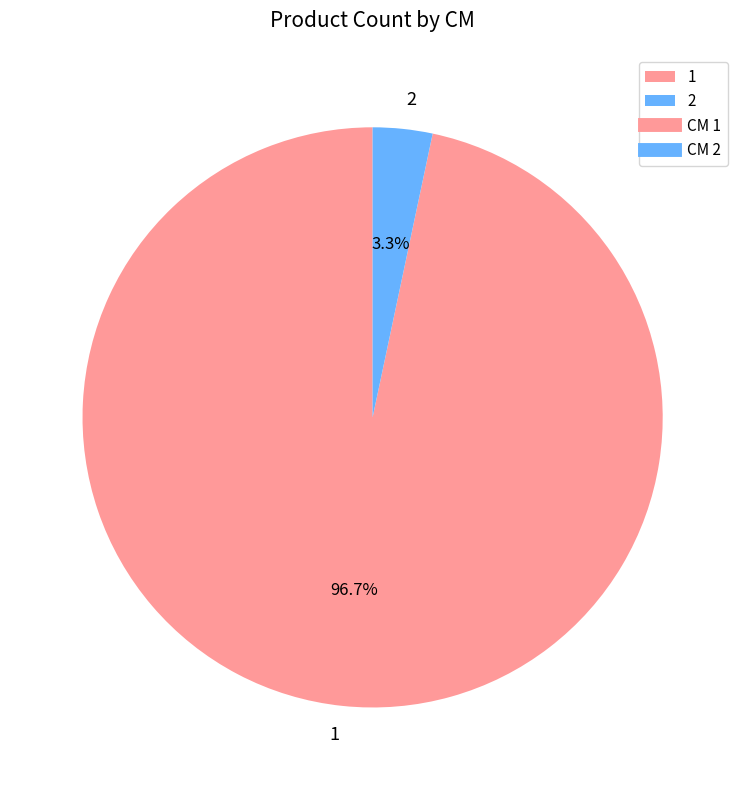

What percentage is the 1 slice, to the nearest percent?

97%